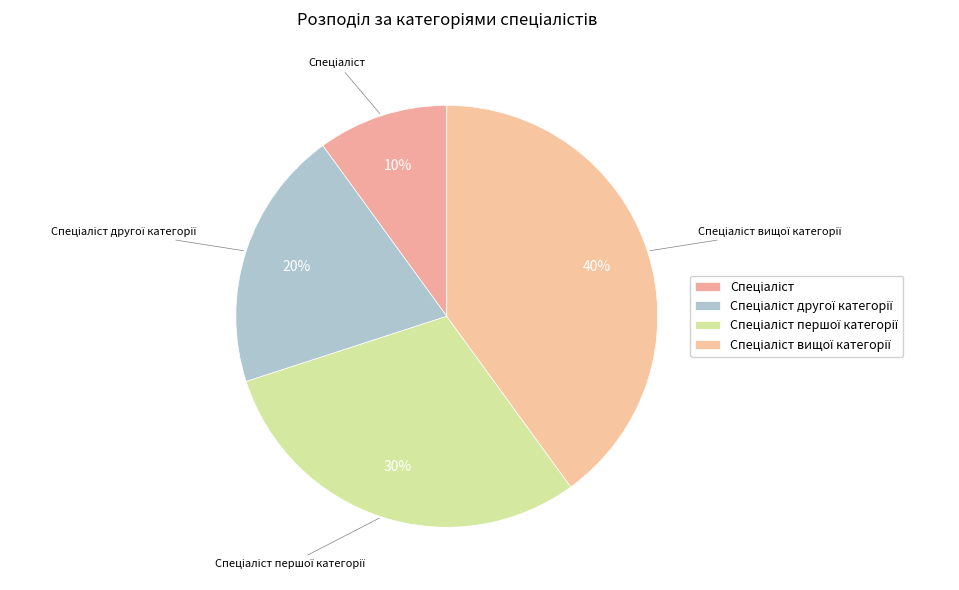

How many slices are in this pie chart?

4